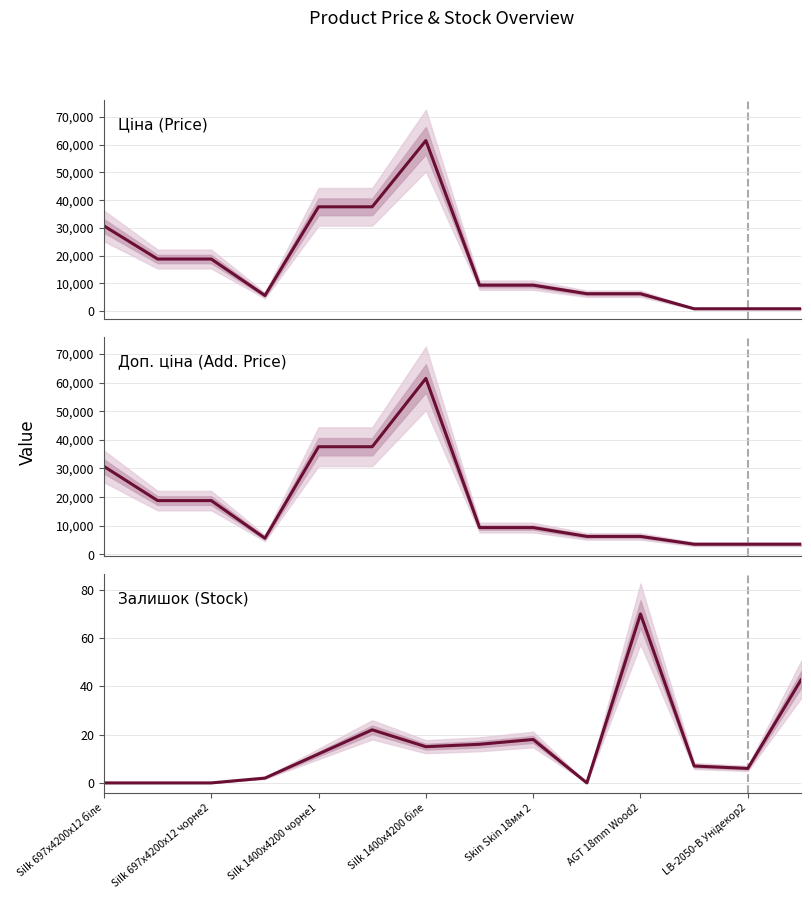

Rank the series at LB-2050-В Унідекор2 from highest to lowest value.

Доп. ціна, Ціна, Залишок